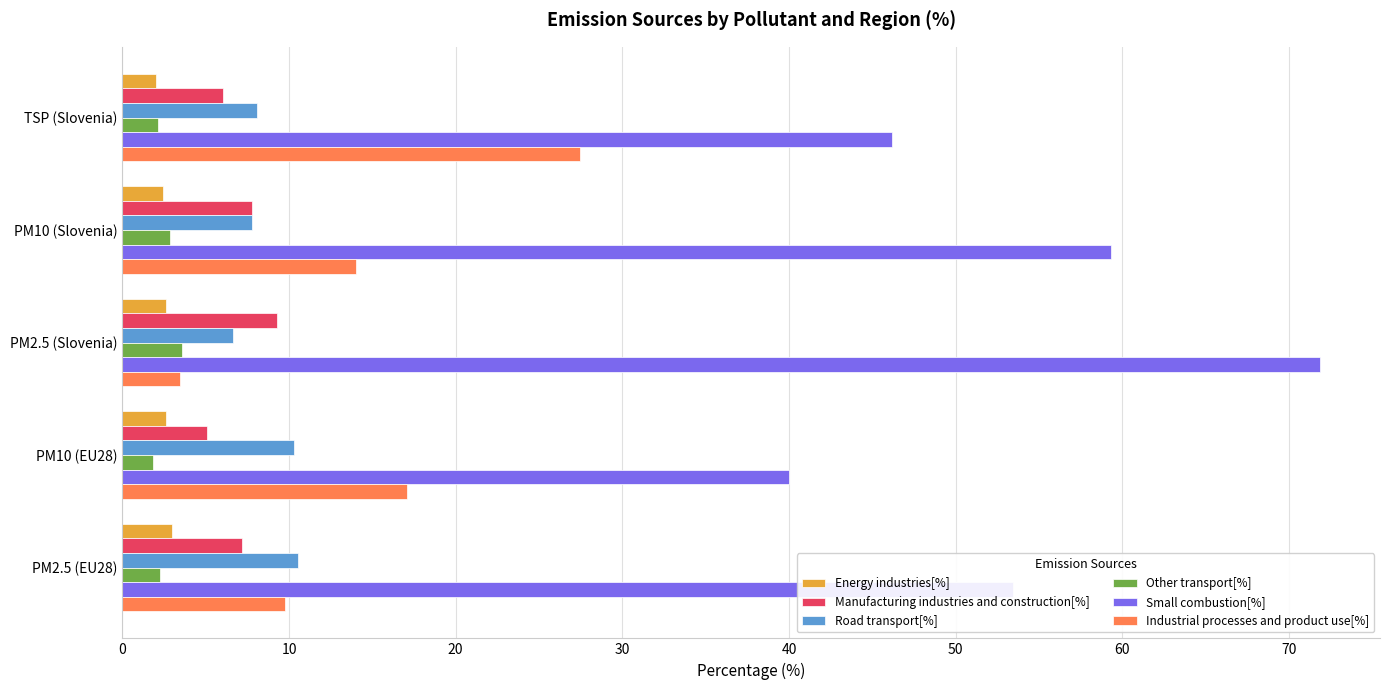

Which series has the widest spread of values?

Small combustion[%]